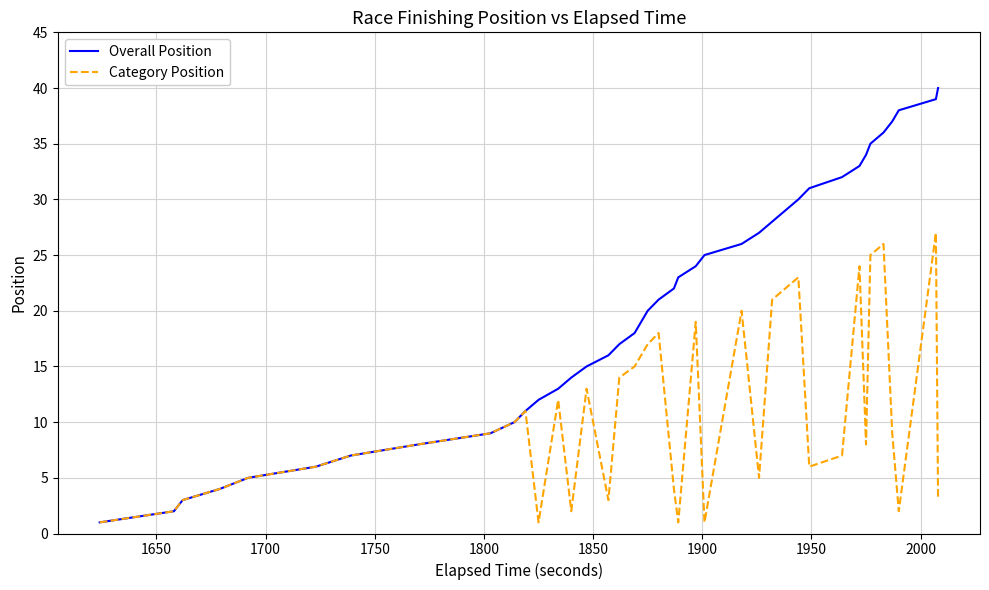

What is the highest value of the Category Position series?

27